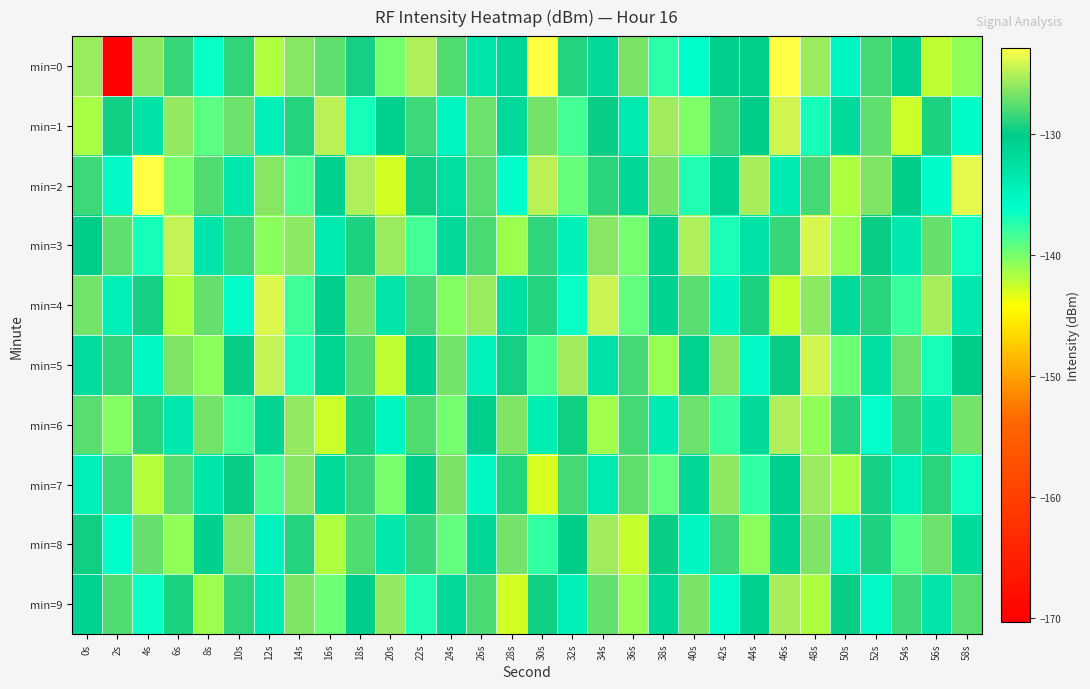

How many data points does each series have?

30